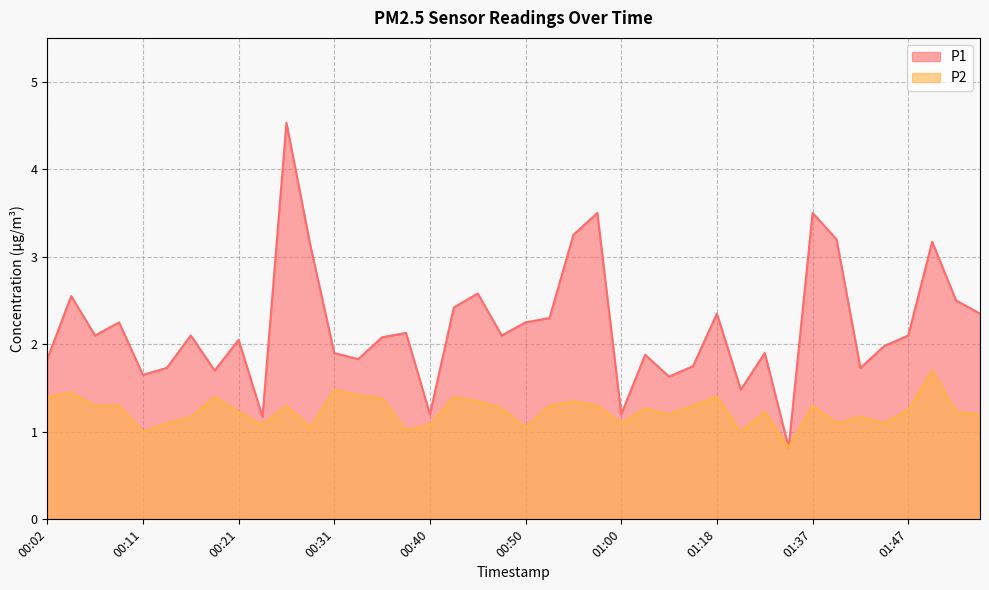

The P2 series shows 1.3 at 00:26. True or false?

True